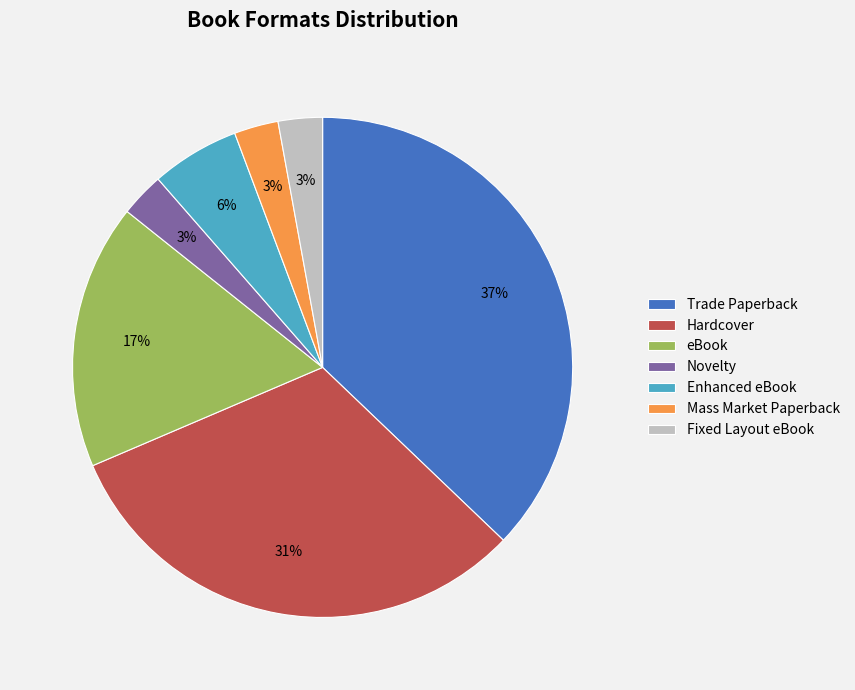

Is it true that Enhanced eBook is 1% of the pie?

False